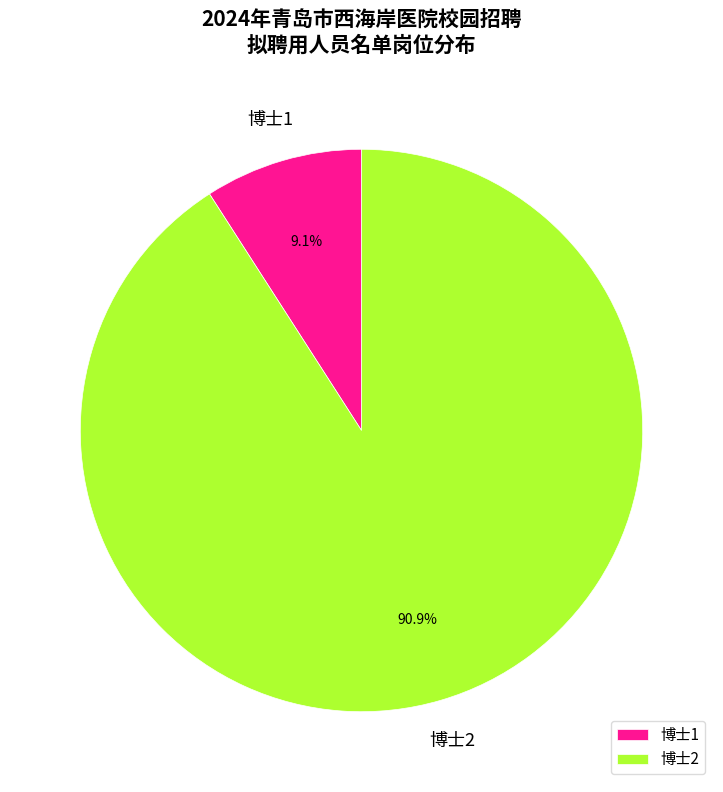

To the nearest percent, what is the combined percentage of 博士2 and 博士1?

100%